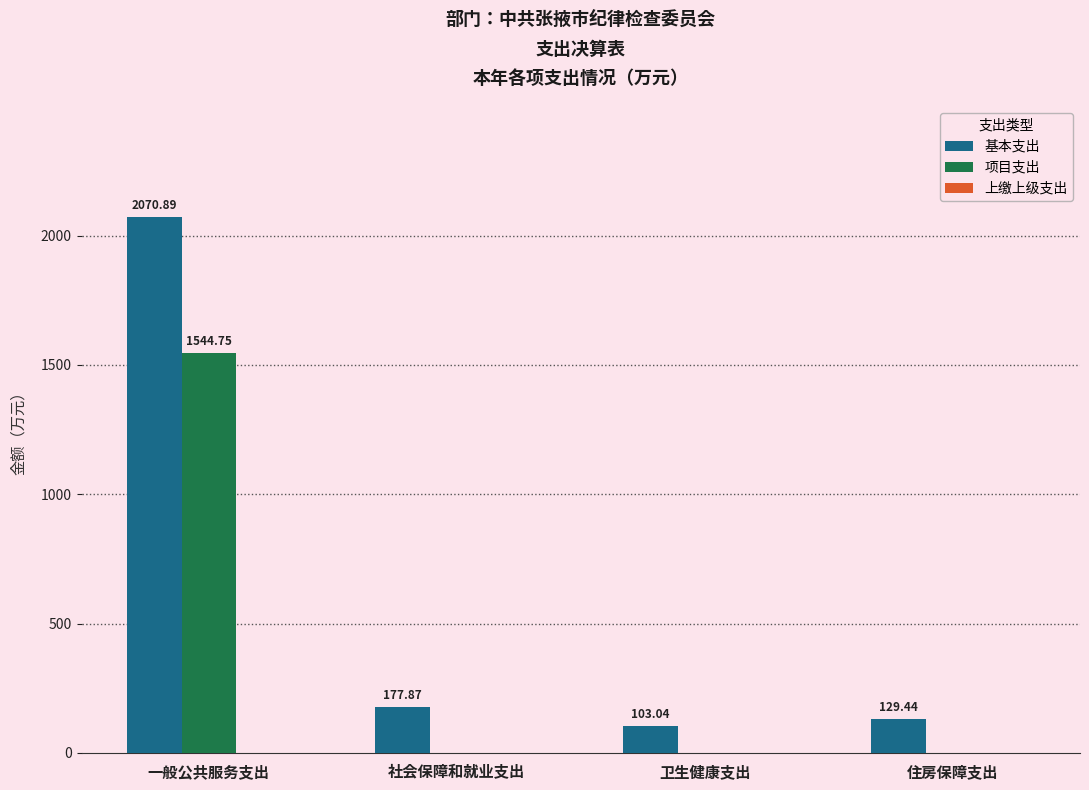

What is the difference between the 基本支出 values at 社会保障和就业支出 and 住房保障支出?

48.4